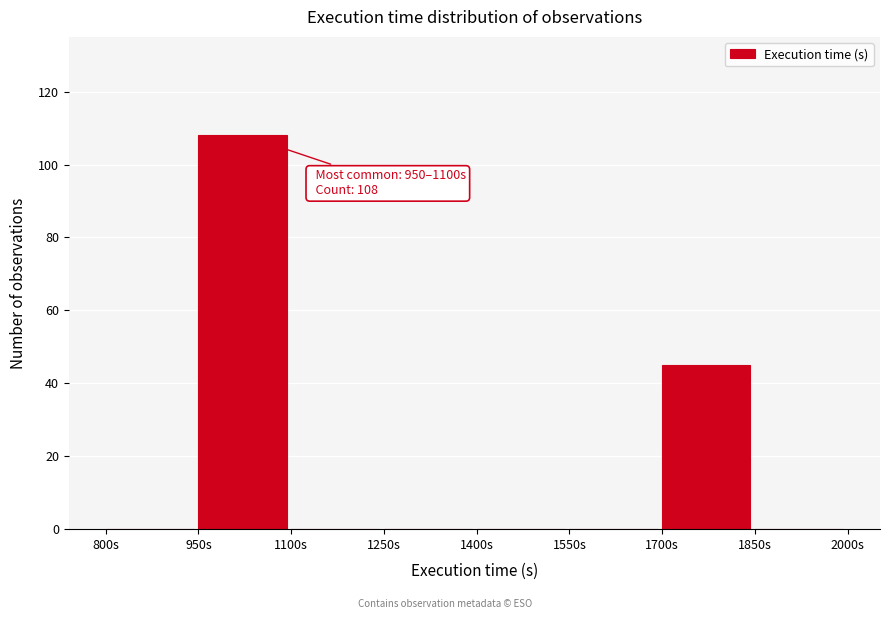

Which range on the x-axis has the tallest bar?

950 to 1100